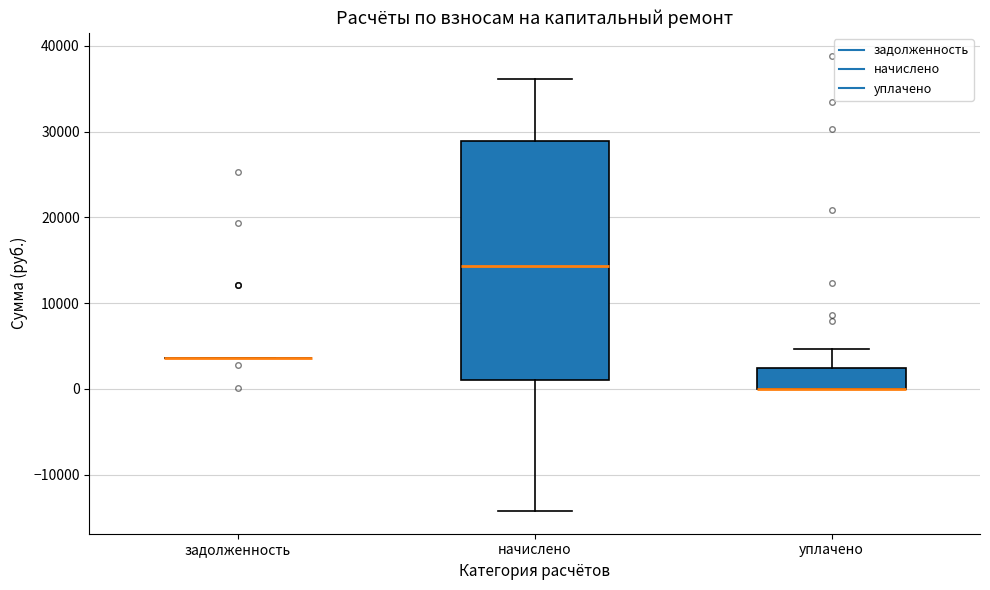

Which box is the tallest, from its lower edge to its upper edge?

начислено